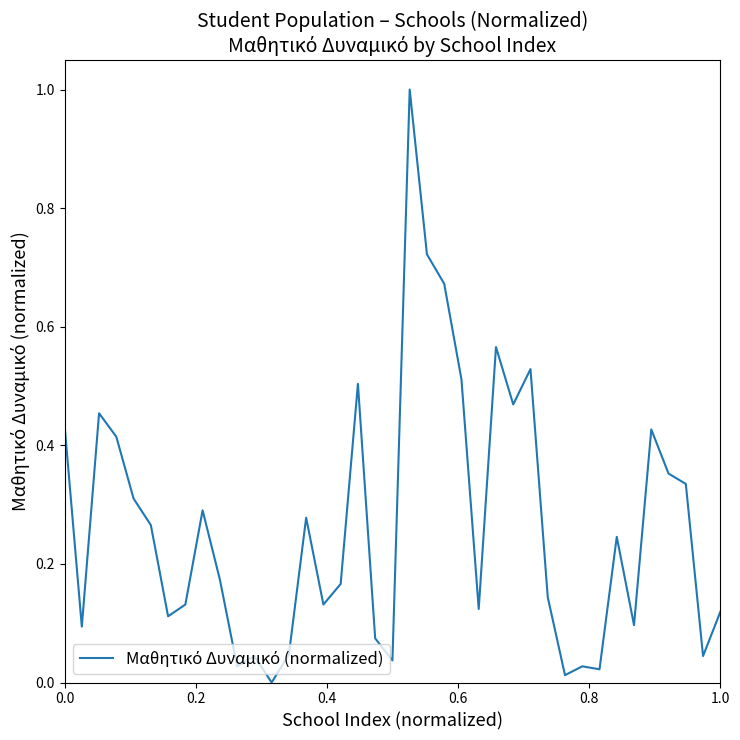

What is the difference between the maximum and minimum values?

1.0